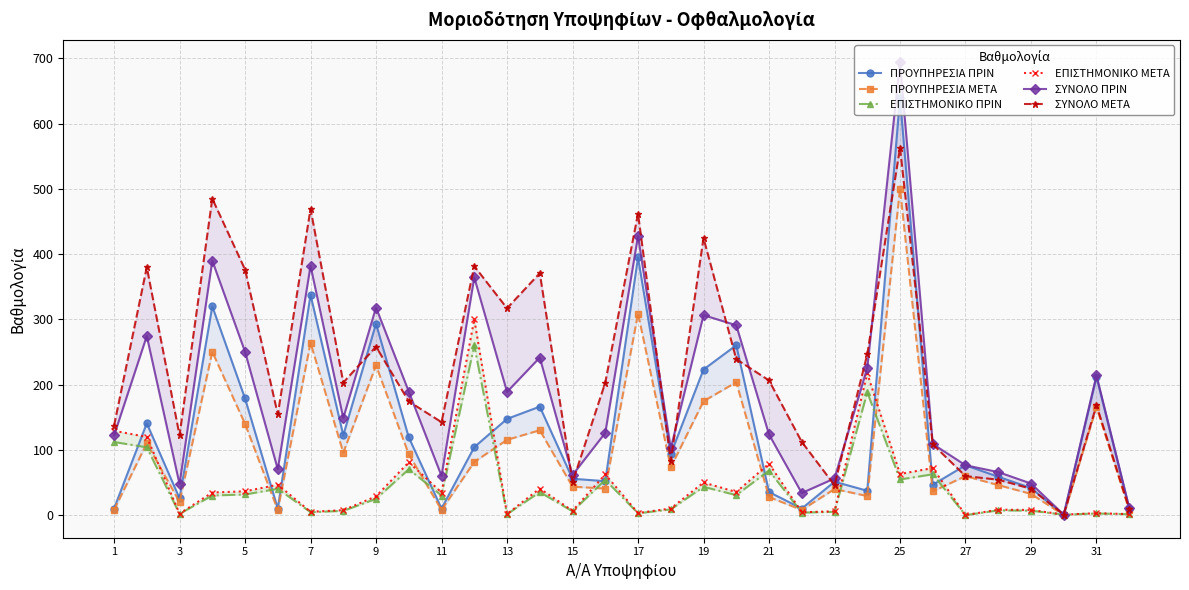

Reading left to right, transcribe all the data shown in this chart.

ΠΡΟΥΠΗΡΕΣΙΑ ΠΡΙΝ: 10.0	140.7	25.6	319.9	178.8	10.0	337.5	122.3	293.2	119.0	10.0	104.1	147.4	166.2	55.7	52.0	394.8	93.5	223.1	260.3	35.4	10.0	51.1	37.3	639.1	46.5	76.4	58.7	41.6	0.0	211.6	10.0
ΠΡΟΥΠΗΡΕΣΙΑ ΜΕΤΑ: 7.8	110.0	20.1	250.3	139.8	7.8	264.0	95.7	229.4	93.1	7.8	81.5	115.3	130.0	43.6	40.6	308.9	73.2	174.5	203.7	27.7	7.8	40.0	29.2	500.0	36.4	59.7	45.9	32.5	0.0	165.5	7.8
ΕΠΙΣΤΗΜΟΝΙΚΟ ΠΡΙΝ: 112.0	103.8	1.9	30.0	31.6	40.3	4.5	6.5	24.9	70.2	30.0	260.1	1.4	35.2	5.8	54.0	2.8	8.8	43.3	30.6	68.2	3.8	5.0	188.2	54.6	62.5	0.0	7.2	6.8	0.7	2.5	1.3
ΕΠΙΣΤΗΜΟΝΙΚΟ ΜΕΤΑ: 129.2	119.8	2.2	34.6	36.5	46.5	5.1	7.5	28.7	81.0	34.6	300.0	1.6	40.7	6.6	62.4	3.2	10.1	50.0	35.3	78.7	4.4	5.8	217.2	63.0	72.1	0.0	8.3	7.8	0.8	2.9	1.5
ΣΥΝΟΛΟ ΠΡΙΝ: 122.0	274.5	47.5	389.9	250.3	70.3	381.9	148.8	318.1	189.3	60.0	364.2	188.8	241.5	61.5	126.0	427.5	102.2	306.4	290.9	123.6	33.8	56.1	225.5	693.7	109.0	76.4	65.9	48.4	0.7	214.1	11.3
ΣΥΝΟΛΟ ΜΕΤΑ: 137.0	379.9	122.2	484.9	376.3	154.3	469.2	203.2	258.1	174.2	142.4	381.5	317.0	370.7	50.2	203.0	462.0	83.2	424.5	239.0	206.4	112.2	45.8	246.3	563.0	108.5	59.7	54.2	40.4	0.8	168.4	9.3